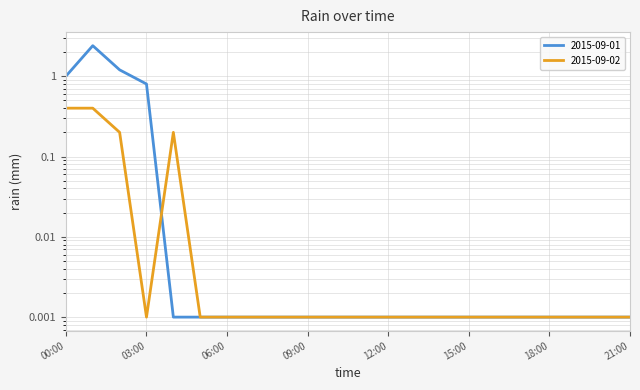

Is it true that 2015-09-02 equals 0.0 at 09:00?

True